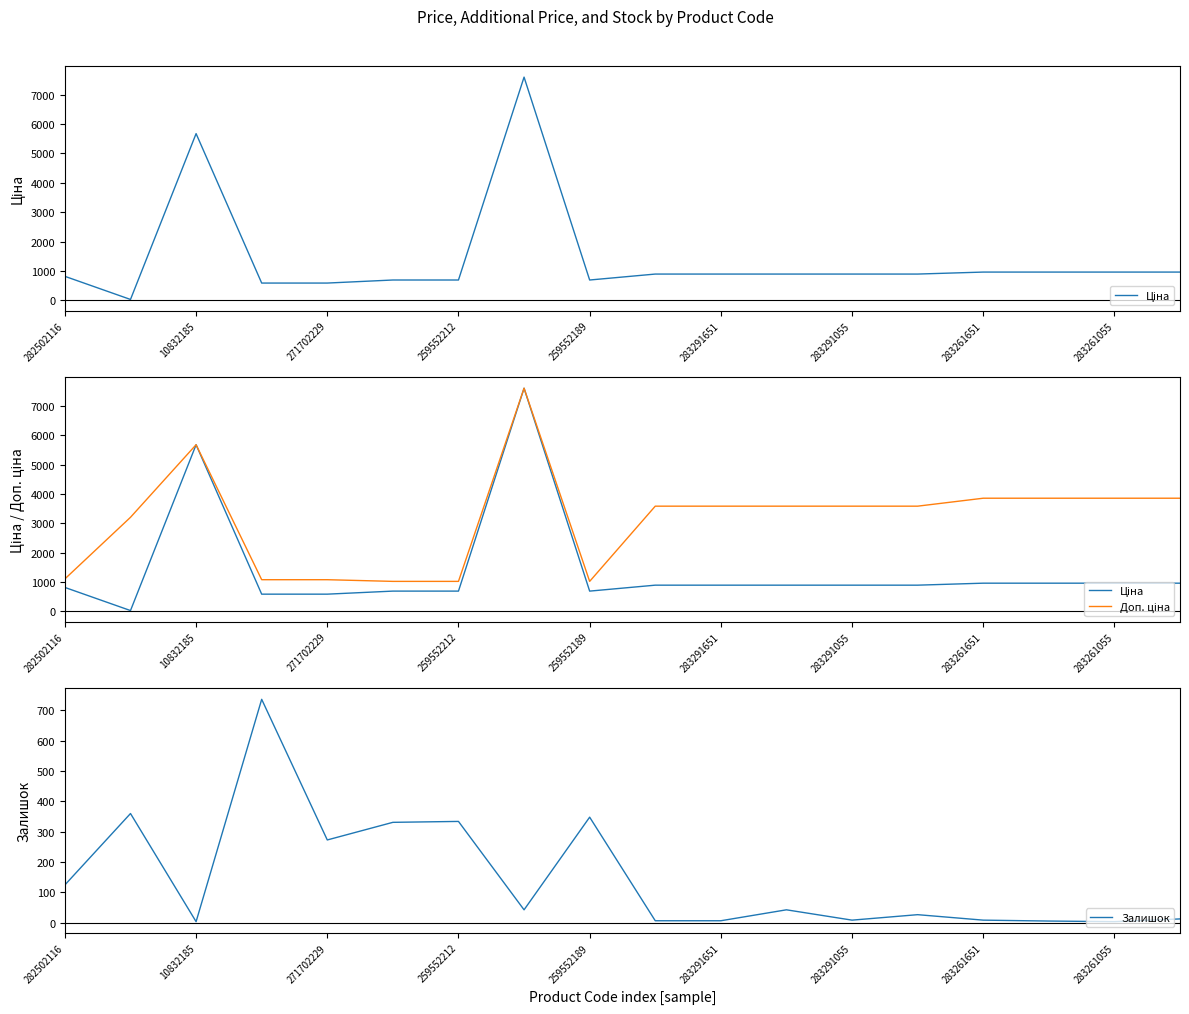

How many lines are shown in the chart?

3